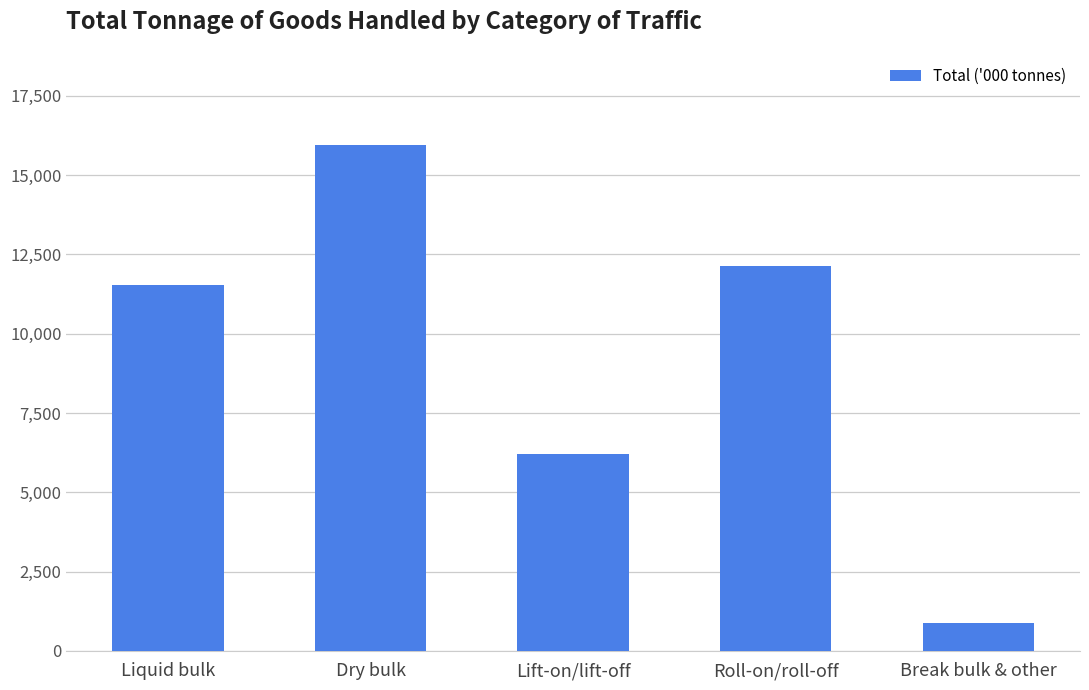

Rank the categories by value from highest to lowest.

Dry bulk, Roll-on/roll-off, Liquid bulk, Lift-on/lift-off, Break bulk & other